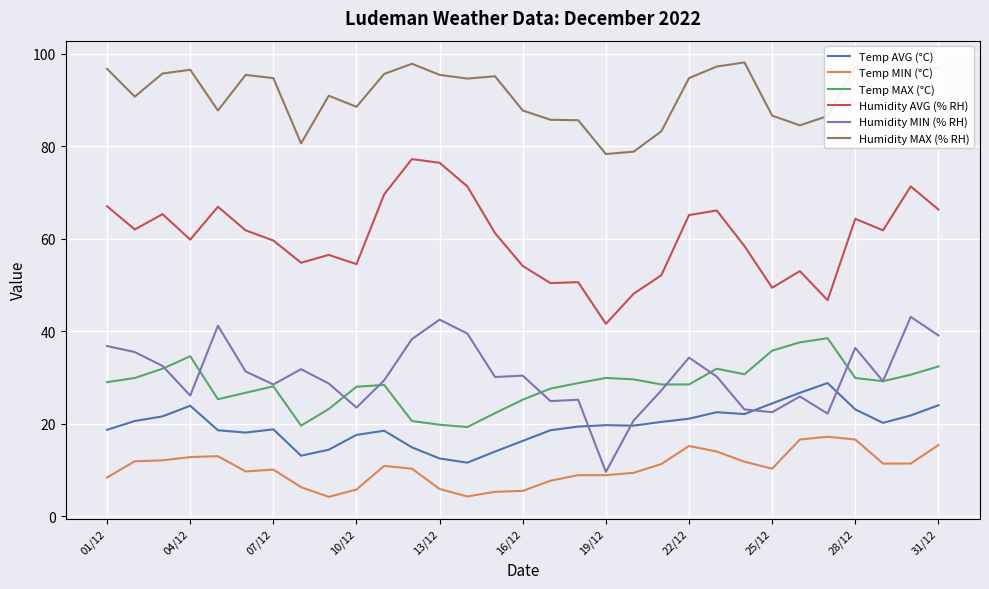

What is the maximum value shown in the chart?

98.1